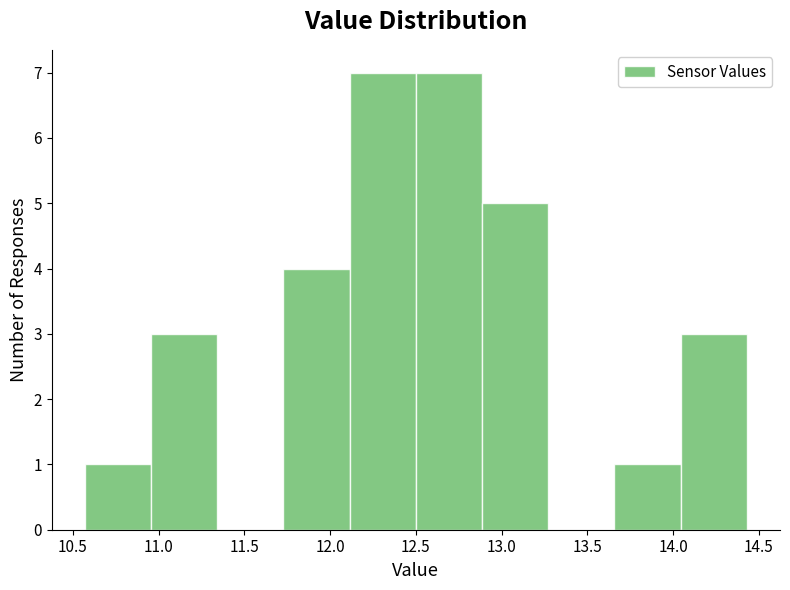

What is the height of the bar covering 10.95 to 11.35 on the x-axis? Neither the bar edges nor the heights are printed on the chart, so give them approximately, as read against the axes.

3